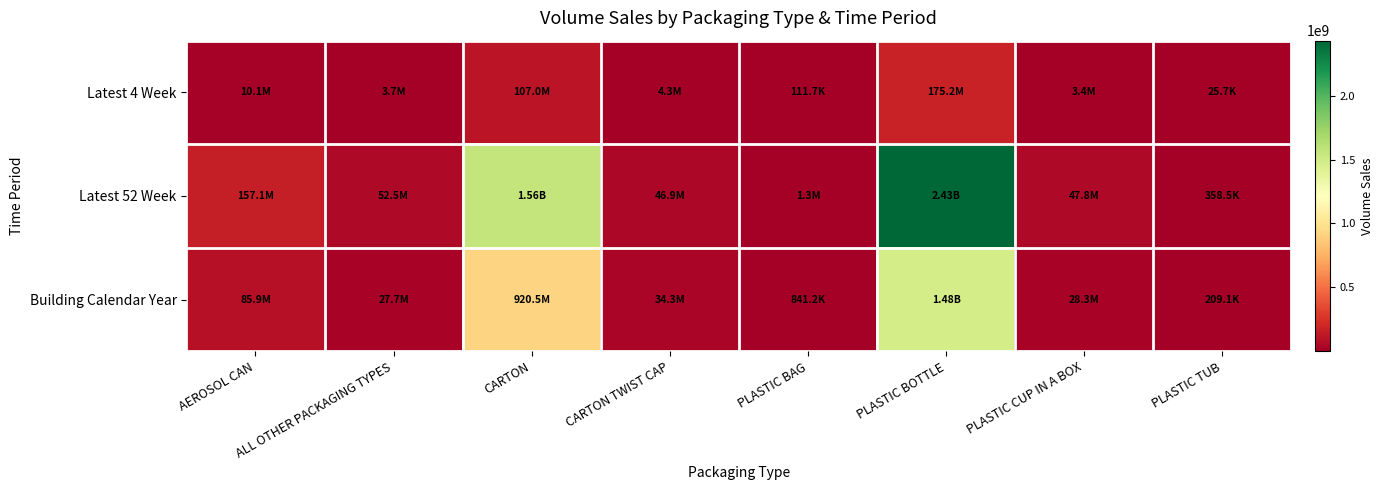

Reading left to right, extract all data points from this chart.

Latest 4 Week: AEROSOL CAN=10077677.9	ALL OTHER PACKAGING TYPES=3691402.3	CARTON=106959377.3	CARTON TWIST CAP=4266049.2	PLASTIC BAG=111684.5	PLASTIC BOTTLE=175163105.9	PLASTIC CUP IN A BOX=3354393.5	PLASTIC TUB=25742.8
Latest 52 Week: AEROSOL CAN=157106547.8	ALL OTHER PACKAGING TYPES=52473686.8	CARTON=1558007175.8	CARTON TWIST CAP=46927839.0	PLASTIC BAG=1275142.6	PLASTIC BOTTLE=2429612280.1	PLASTIC CUP IN A BOX=47794795.3	PLASTIC TUB=358488.2
Building Calendar Year: AEROSOL CAN=85851881.1	ALL OTHER PACKAGING TYPES=27729704.0	CARTON=920487565.0	CARTON TWIST CAP=34344449.0	PLASTIC BAG=841242.8	PLASTIC BOTTLE=1479302346.6	PLASTIC CUP IN A BOX=28345880.2	PLASTIC TUB=209088.2